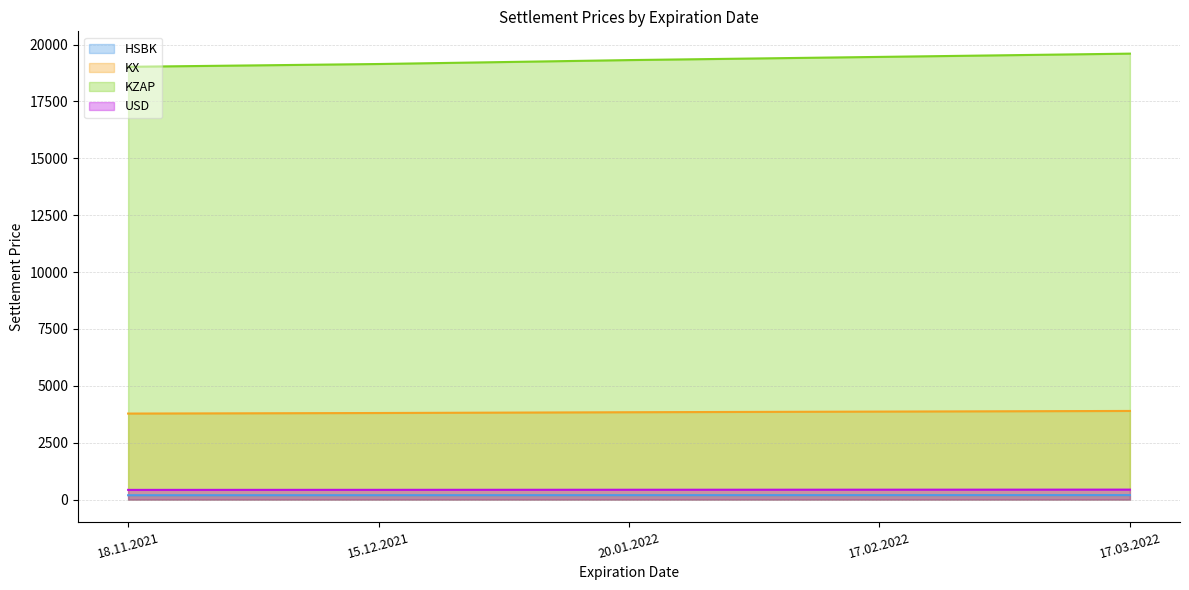

Reading left to right, what are all the values shown in this chart?

HSBK: 18.11.2021=192.6	15.12.2021=193.8	20.01.2022=195.6	17.02.2022=197.0	17.03.2022=198.4
KX: 18.11.2021=3782.7	15.12.2021=3807.1	20.01.2022=3841.4	17.02.2022=3869.2	17.03.2022=3897.8
KZAP: 18.11.2021=19024.8	15.12.2021=19147.5	20.01.2022=19319.7	17.02.2022=19459.9	17.03.2022=19603.5
USD: 18.11.2021=428.1	15.12.2021=430.4	20.01.2022=434.1	17.02.2022=436.9	17.03.2022=439.8